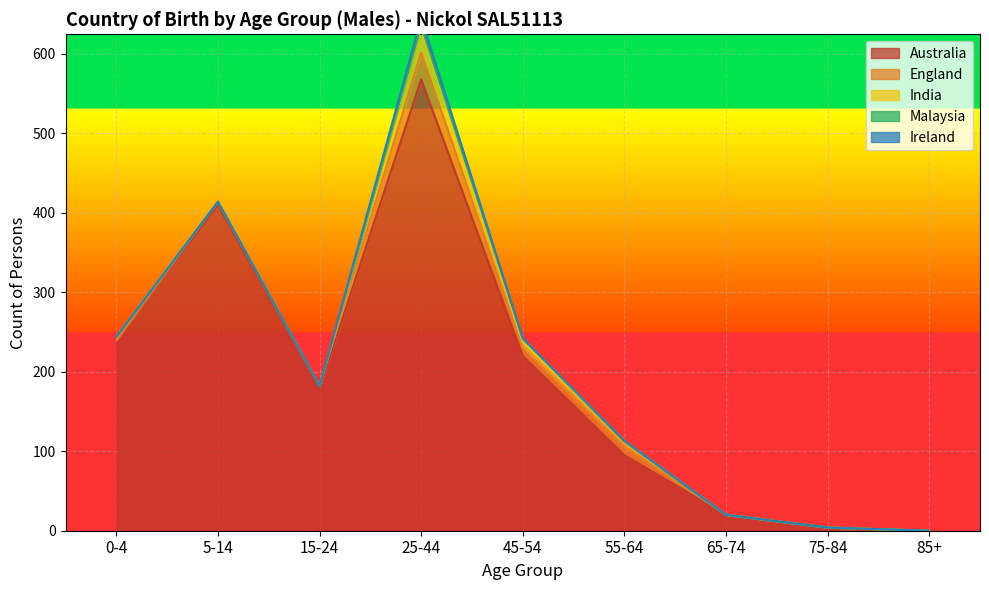

What is the difference between the highest and lowest values at 55-64?

95